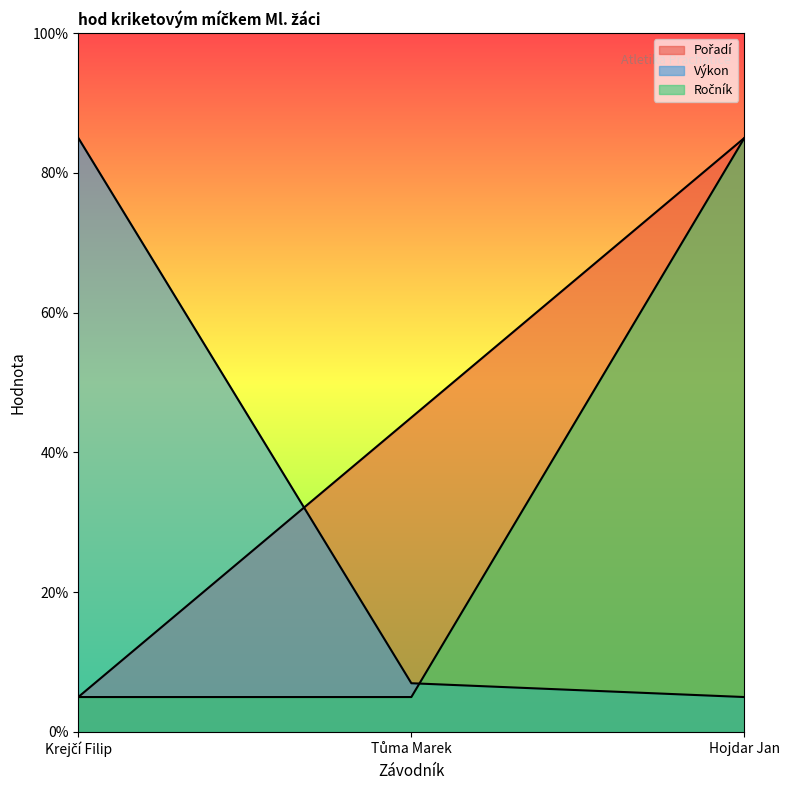

What are all the series names shown in the legend?

Pořadí, Výkon, Ročník